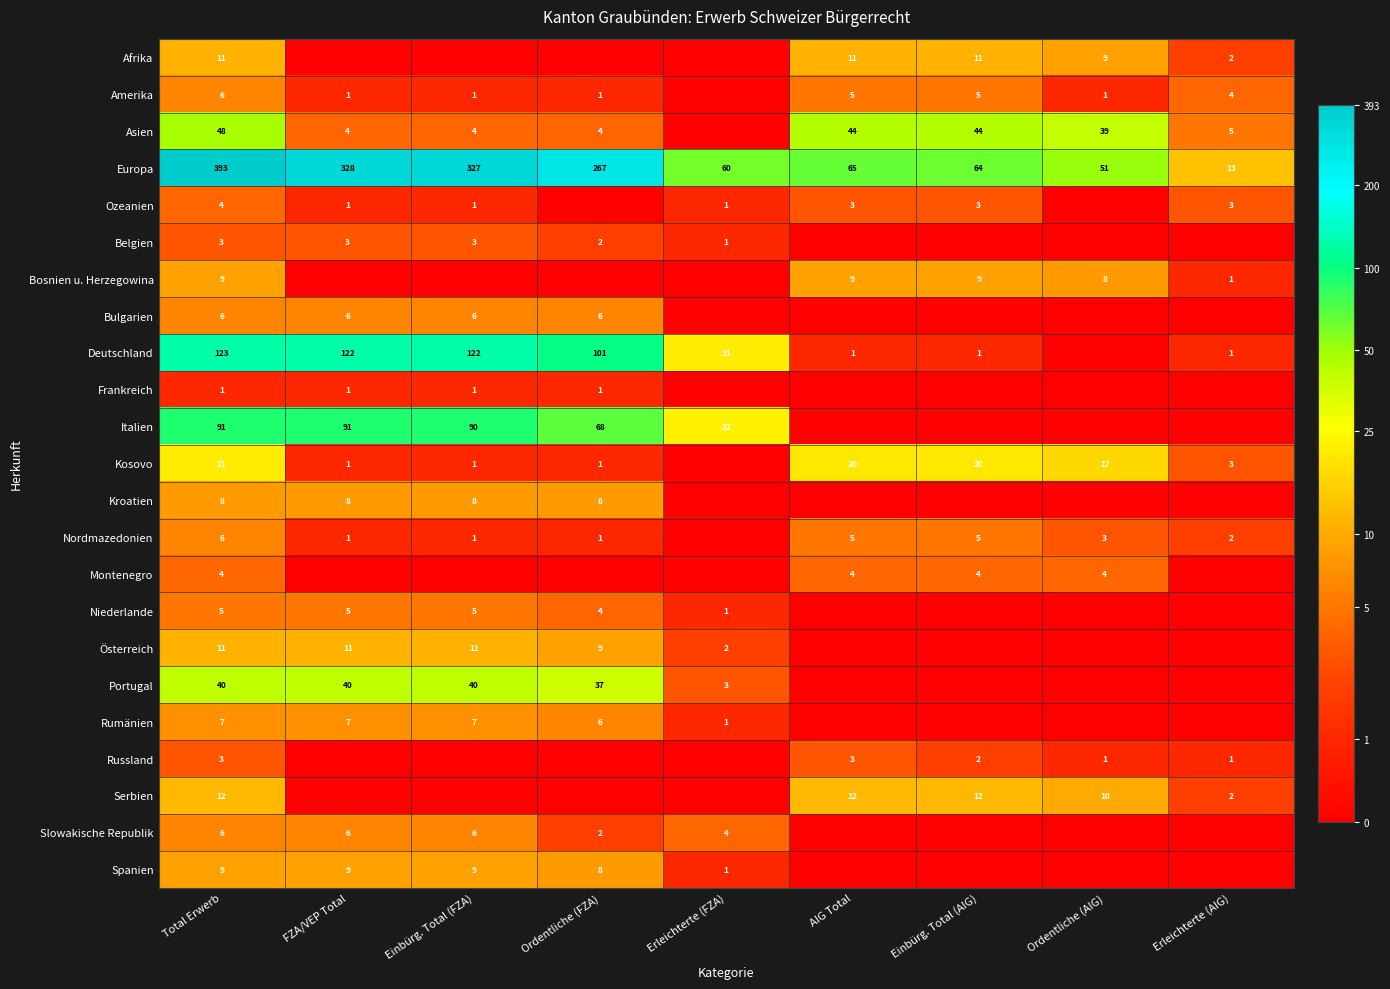

What is the sum of the Ozeanien values at Erleichterte (AIG) and FZA/VEP Total?

4